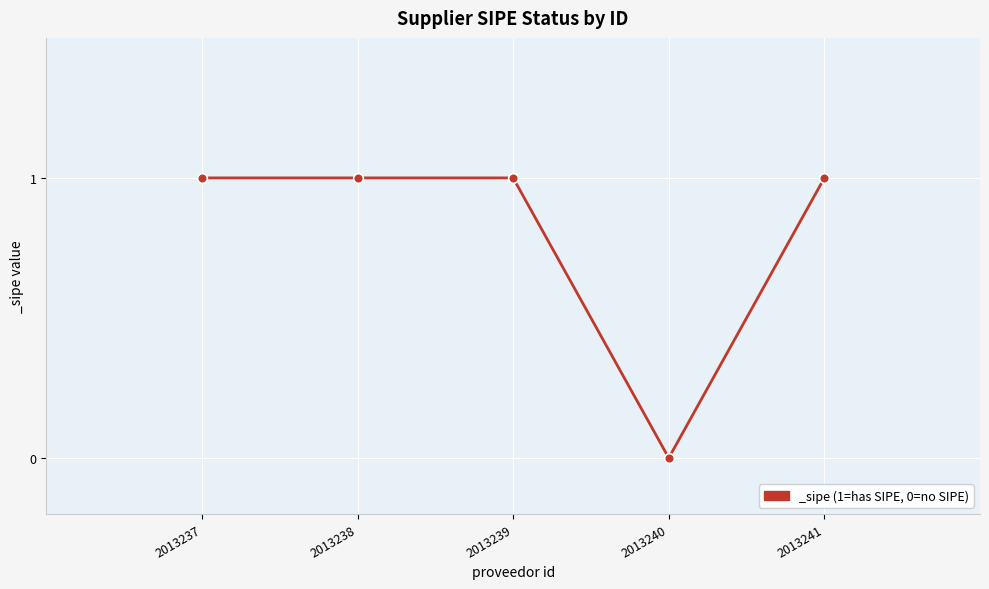

Approximately how many times larger is the value at 2013241 compared to 2013238?

1.0